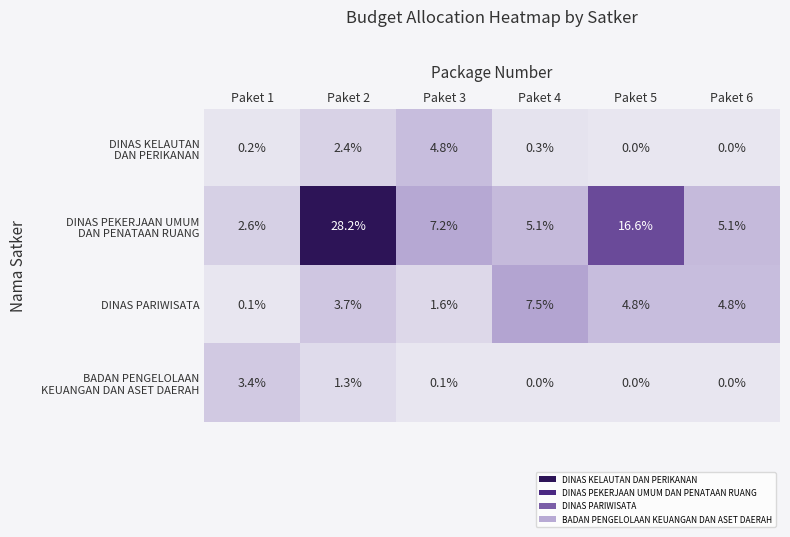

How many categories are shown in the chart?

6